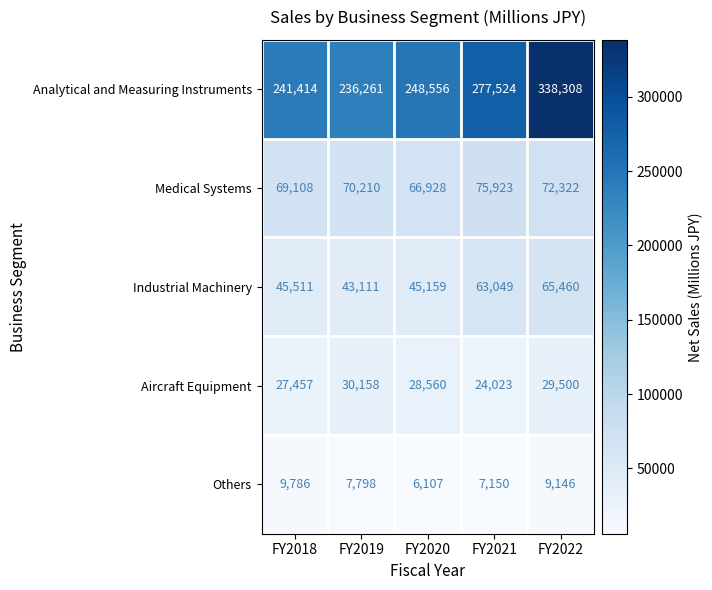

What is the sum of the Analytical and Measuring Instruments values at FY2019 and FY2018?

477675